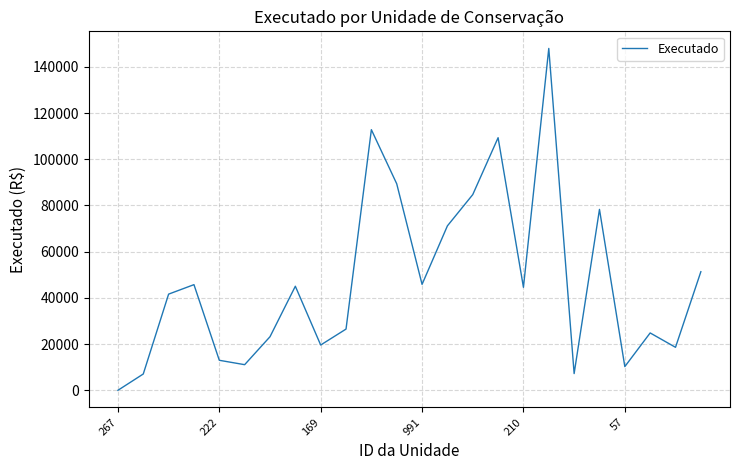

What is the greatest value displayed?

147949.0